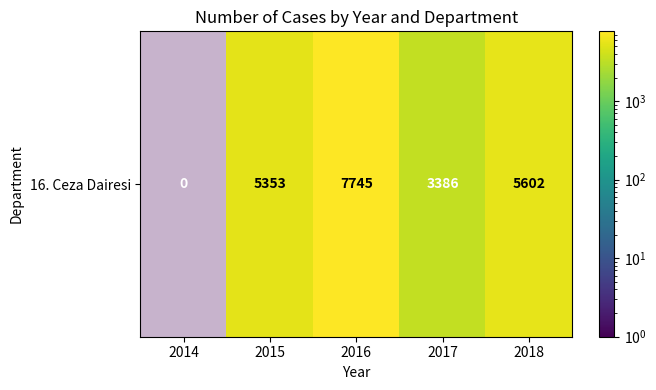

Reading left to right, what are all the values shown in this chart?

0	5353	7745	3386	5602